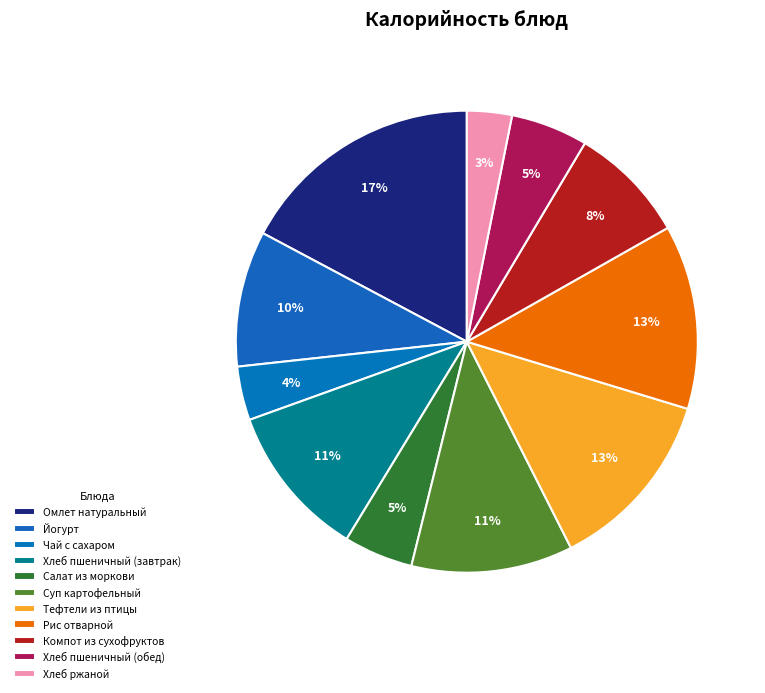

Count the number of slices in the pie.

11